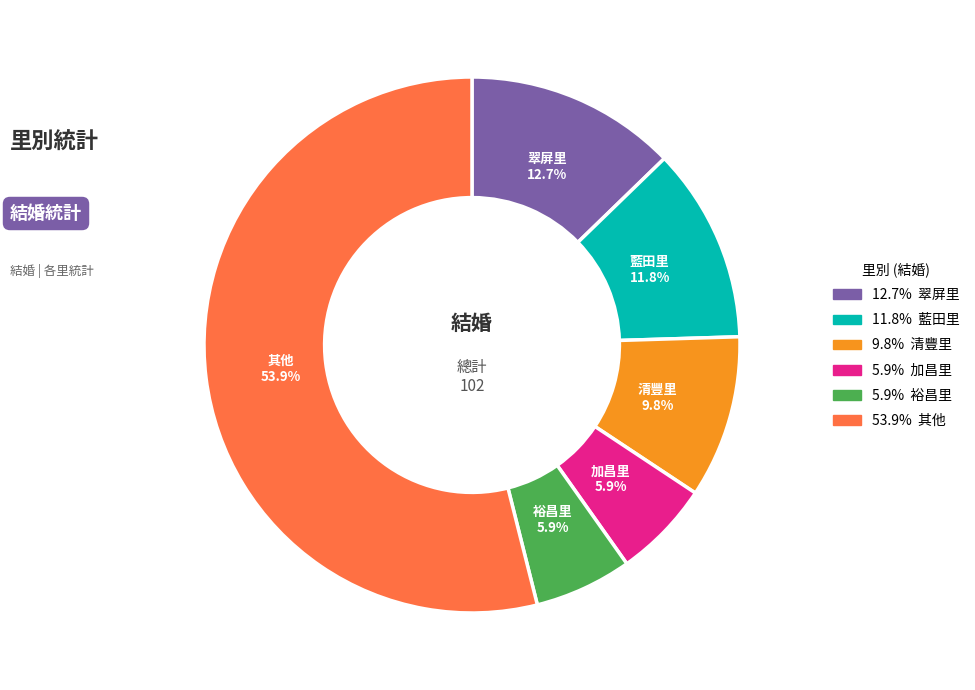

Does any single category account for the majority?

Yes